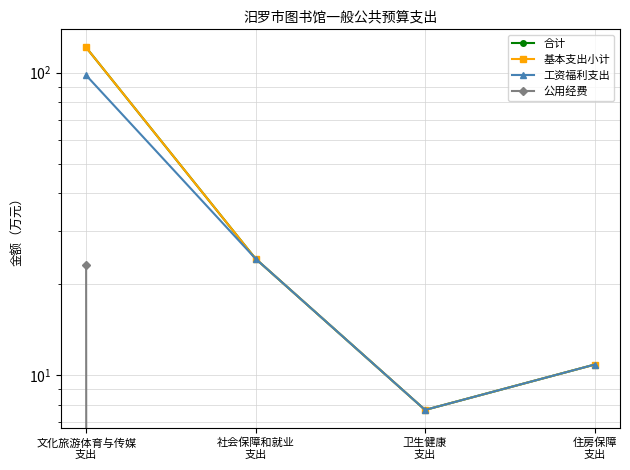

Where is the first local minimum for 基本支出小计?

卫生健康
支出